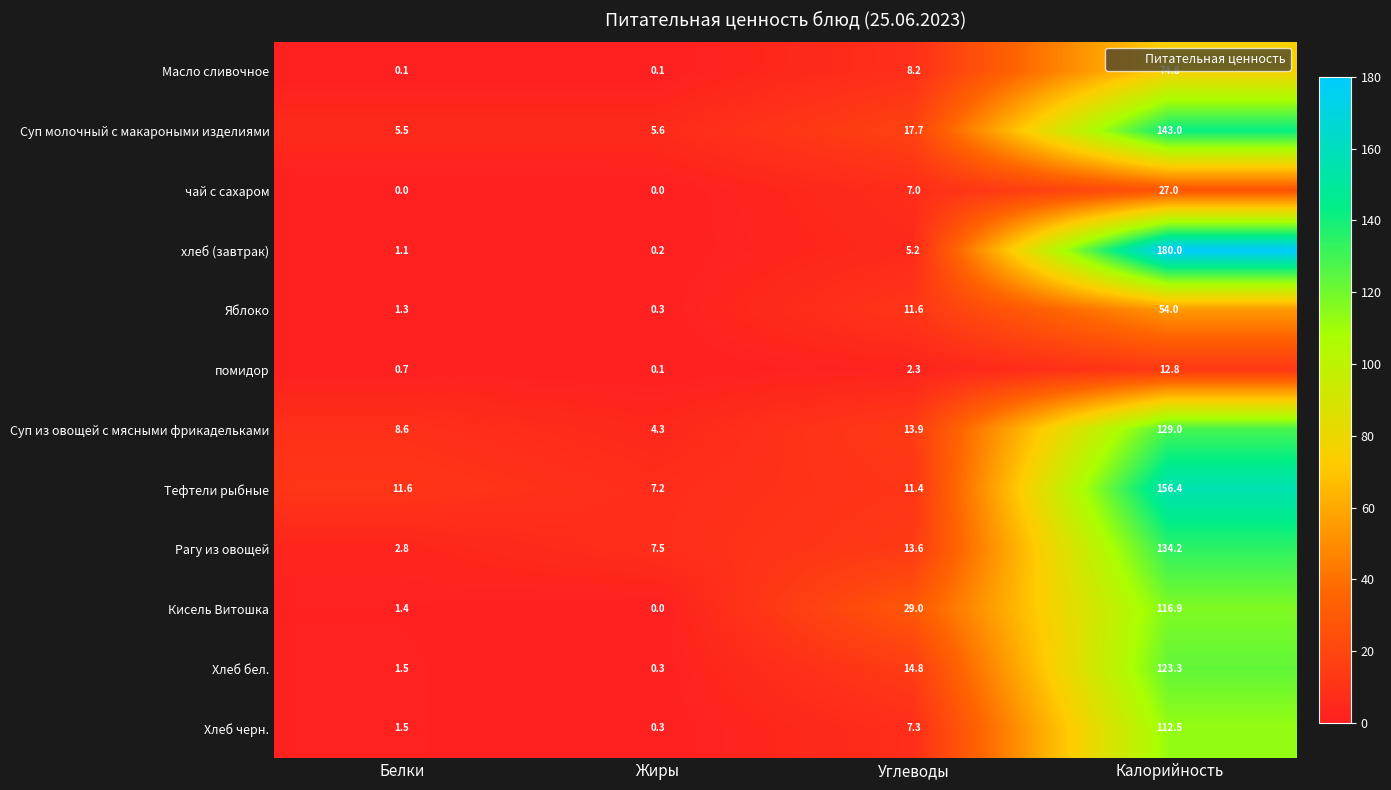

At Калорийность, list the series in order from smallest to largest.

помидор, чай с сахаром, Яблоко, Масло сливочное, Хлеб черн., Кисель Витошка, Хлеб бел., Суп из овощей с мясными фрикадельками, Рагу из овощей, Суп молочный с макароными изделиями, Тефтели рыбные, хлеб (завтрак)